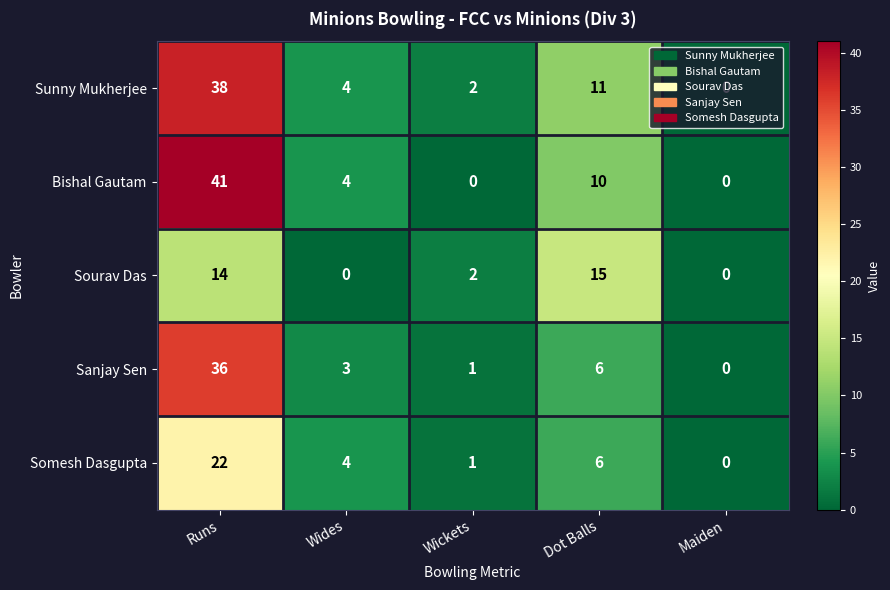

What is the sum of all Sanjay Sen values?

46